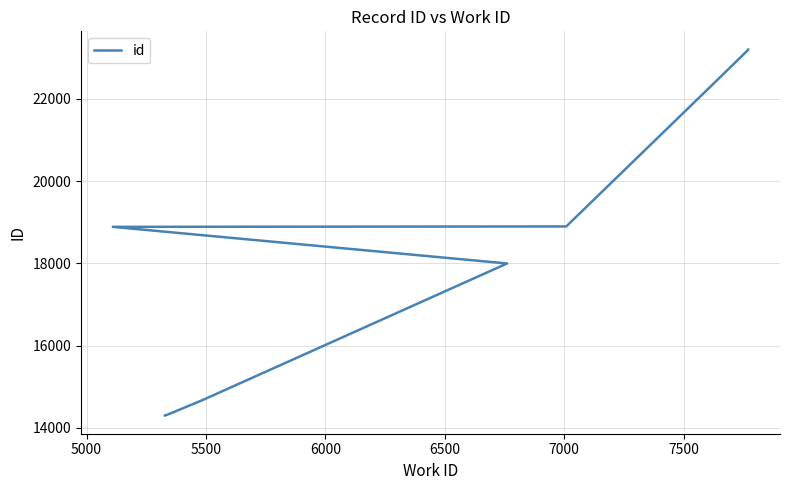

How many distinct data groups are displayed?

1